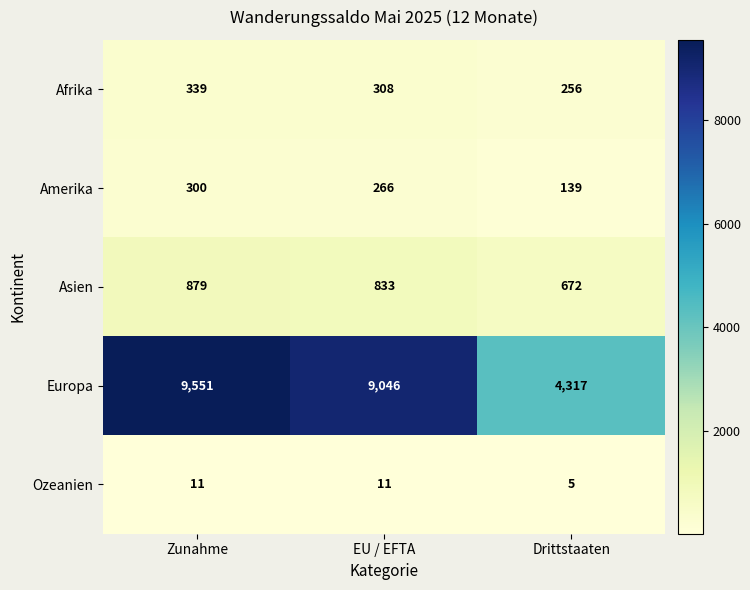

Reading left to right, what are all the values shown in this chart?

Afrika: 339	308	256
Amerika: 300	266	139
Asien: 879	833	672
Europa: 9551	9046	4317
Ozeanien: 11	11	5